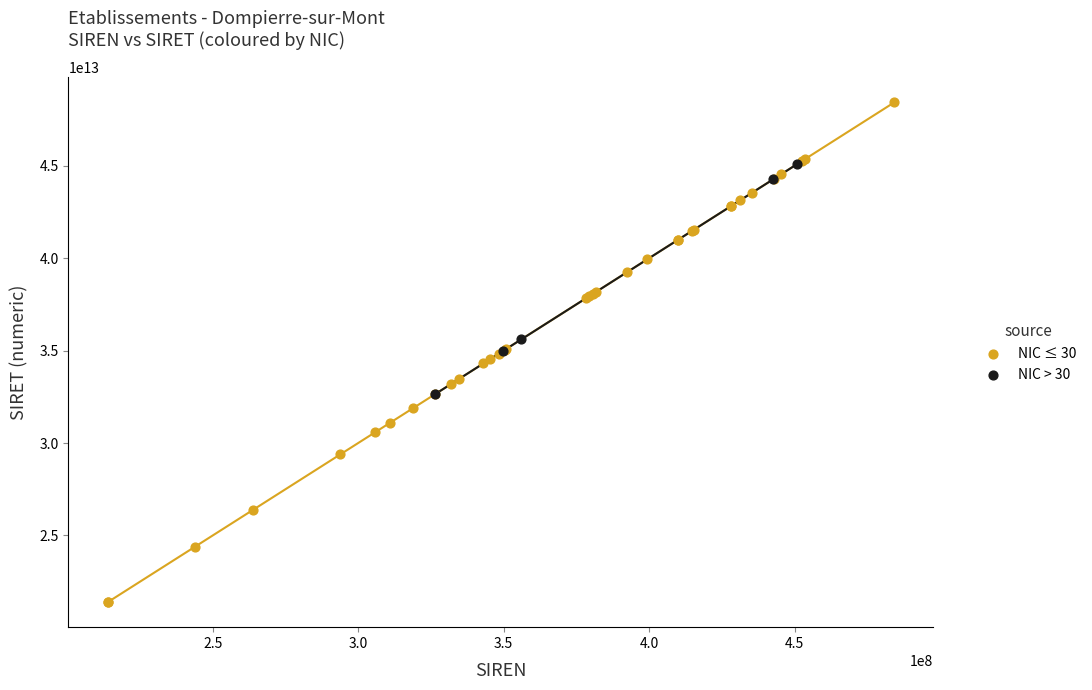

Which series contains the lowest Y value?

NIC ≤ 30